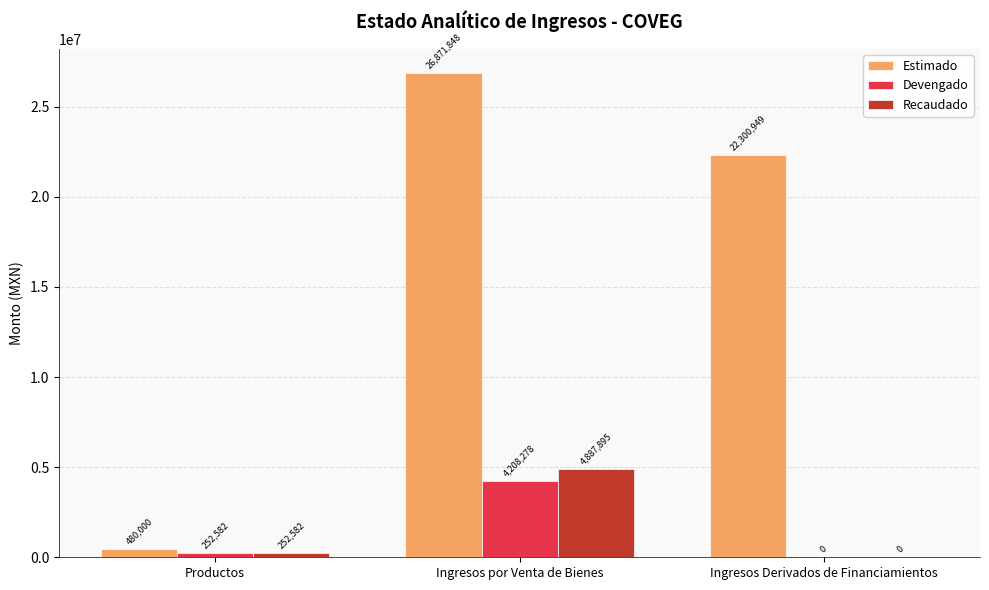

True or false: Devengado has a value of 6526344.2 at Ingresos por Venta de Bienes.

False